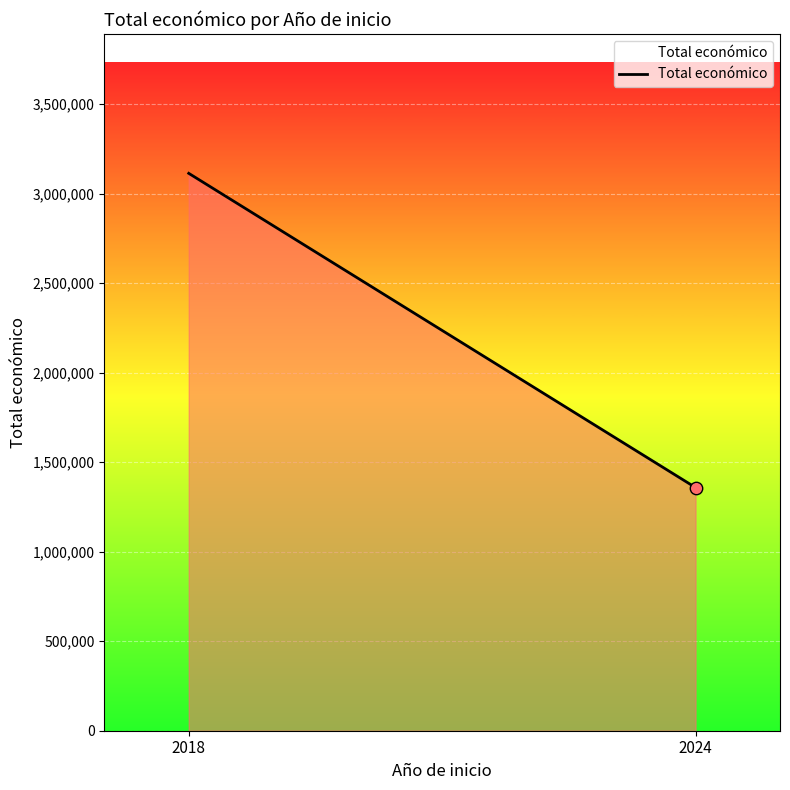

Approximately how many times larger is the value at 2018 compared to 2024?

2.3